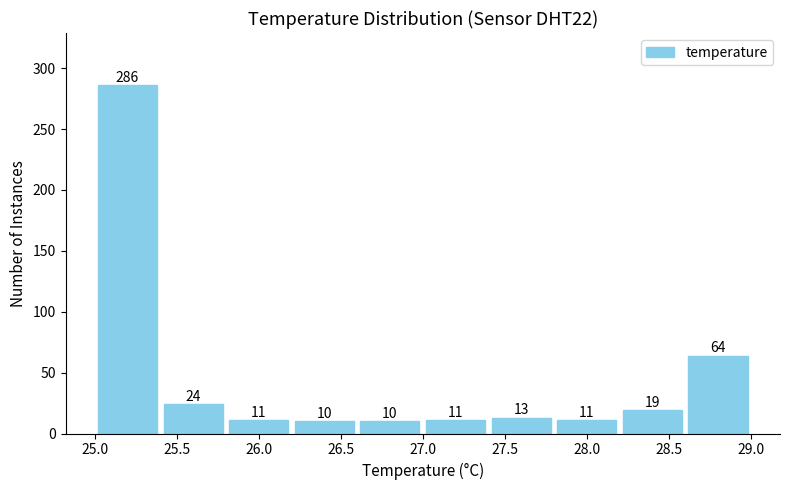

Over which range of the x-axis is the bar tallest?

25.0 to 25.4